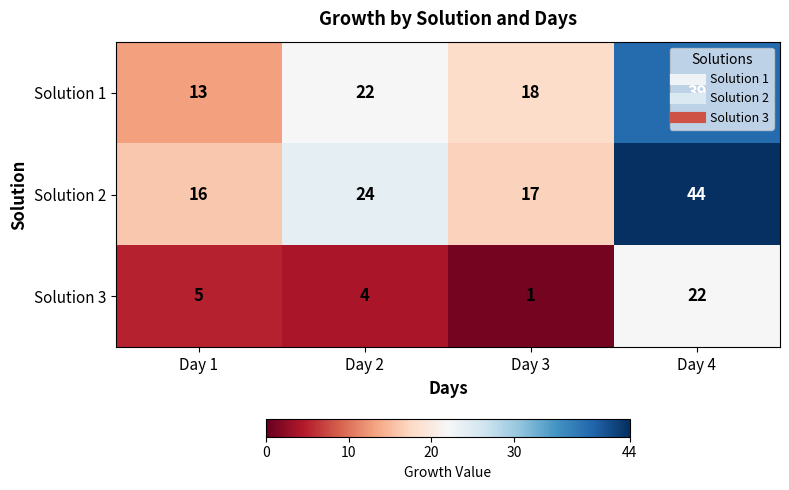

Rank the series at Day 3 from lowest to highest value.

Solution 3, Solution 2, Solution 1